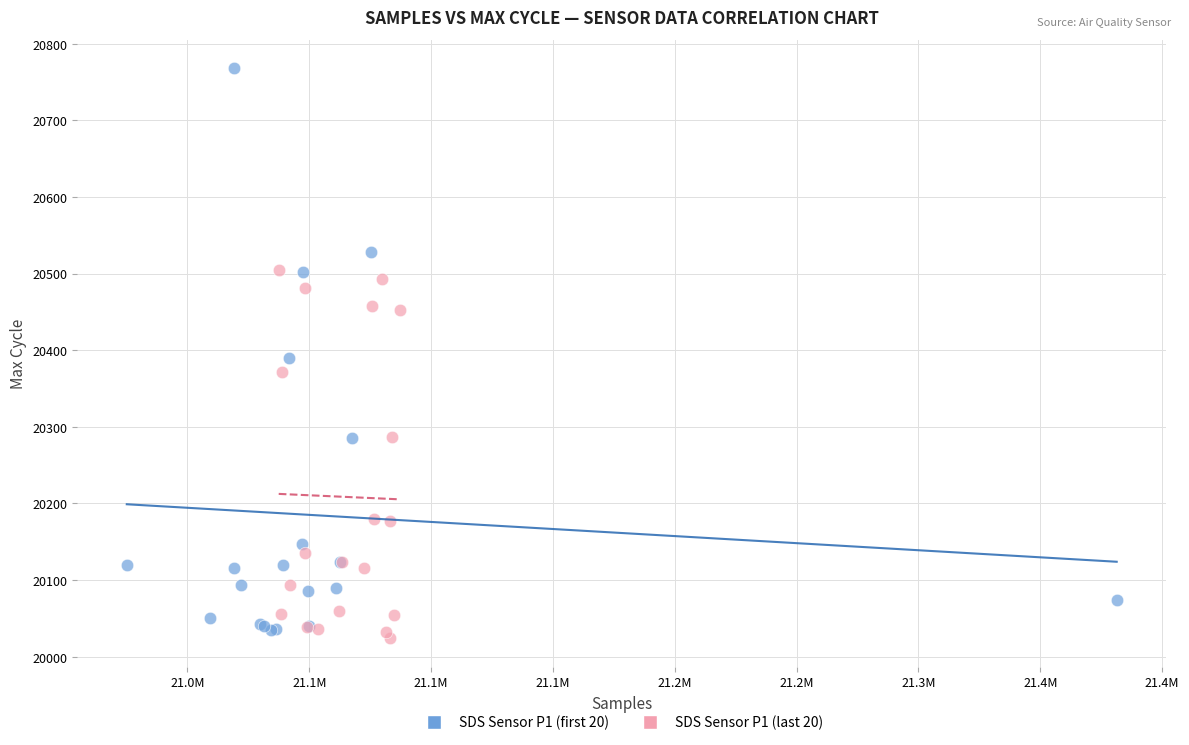

Which series has the widest spread of Y values?

SDS Sensor P1 (first 20)